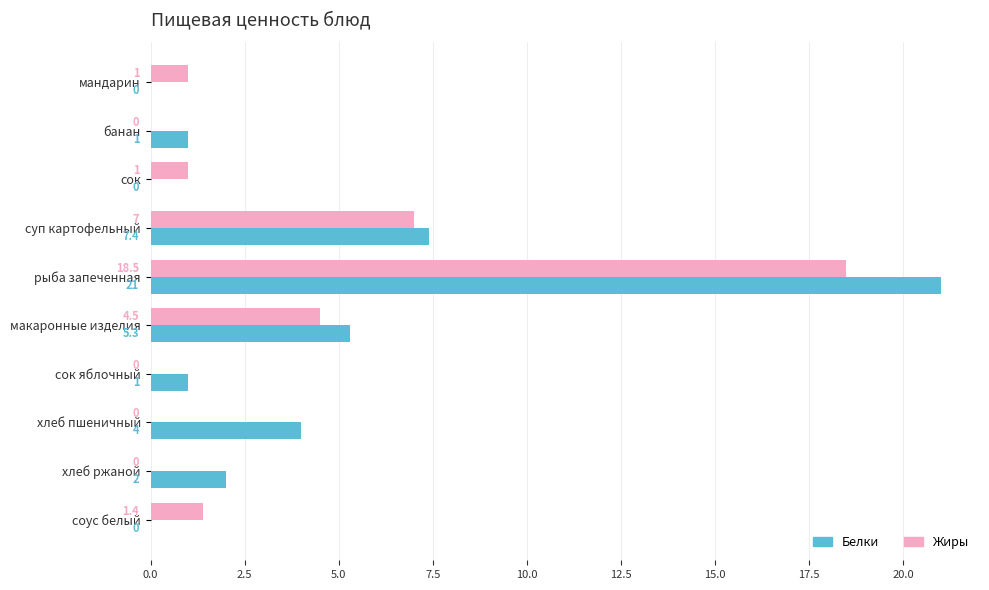

How many series are shown in this chart?

2